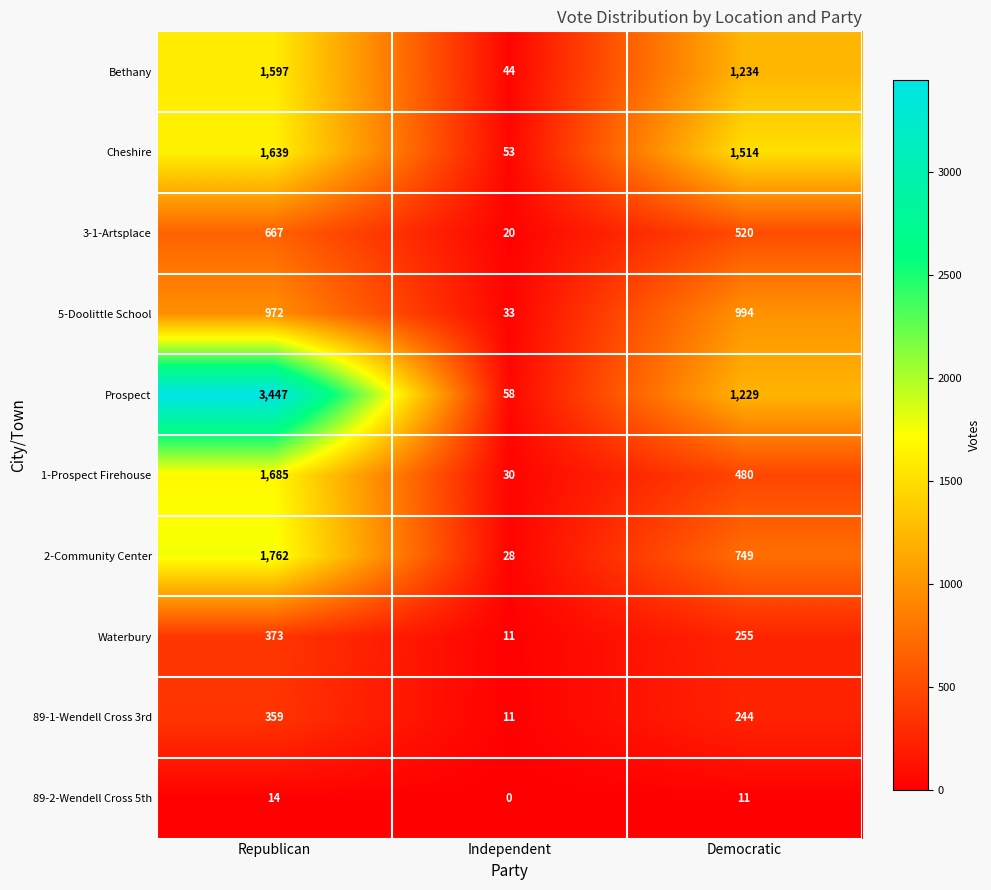

At which category is the sum across all series the highest?

Republican